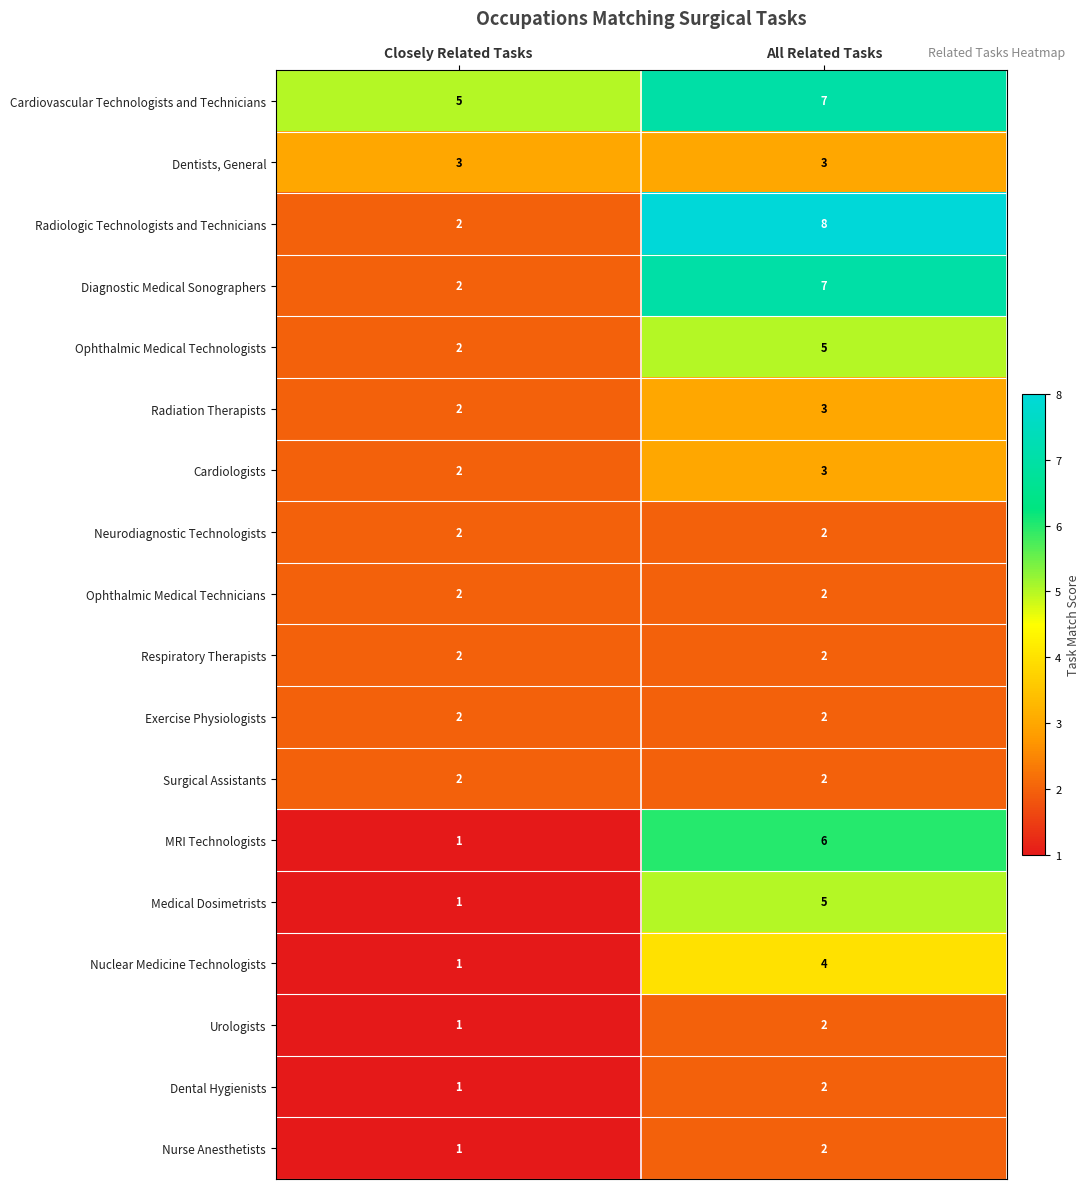

What is the average value of the Radiologic Technologists and Technicians series?

5